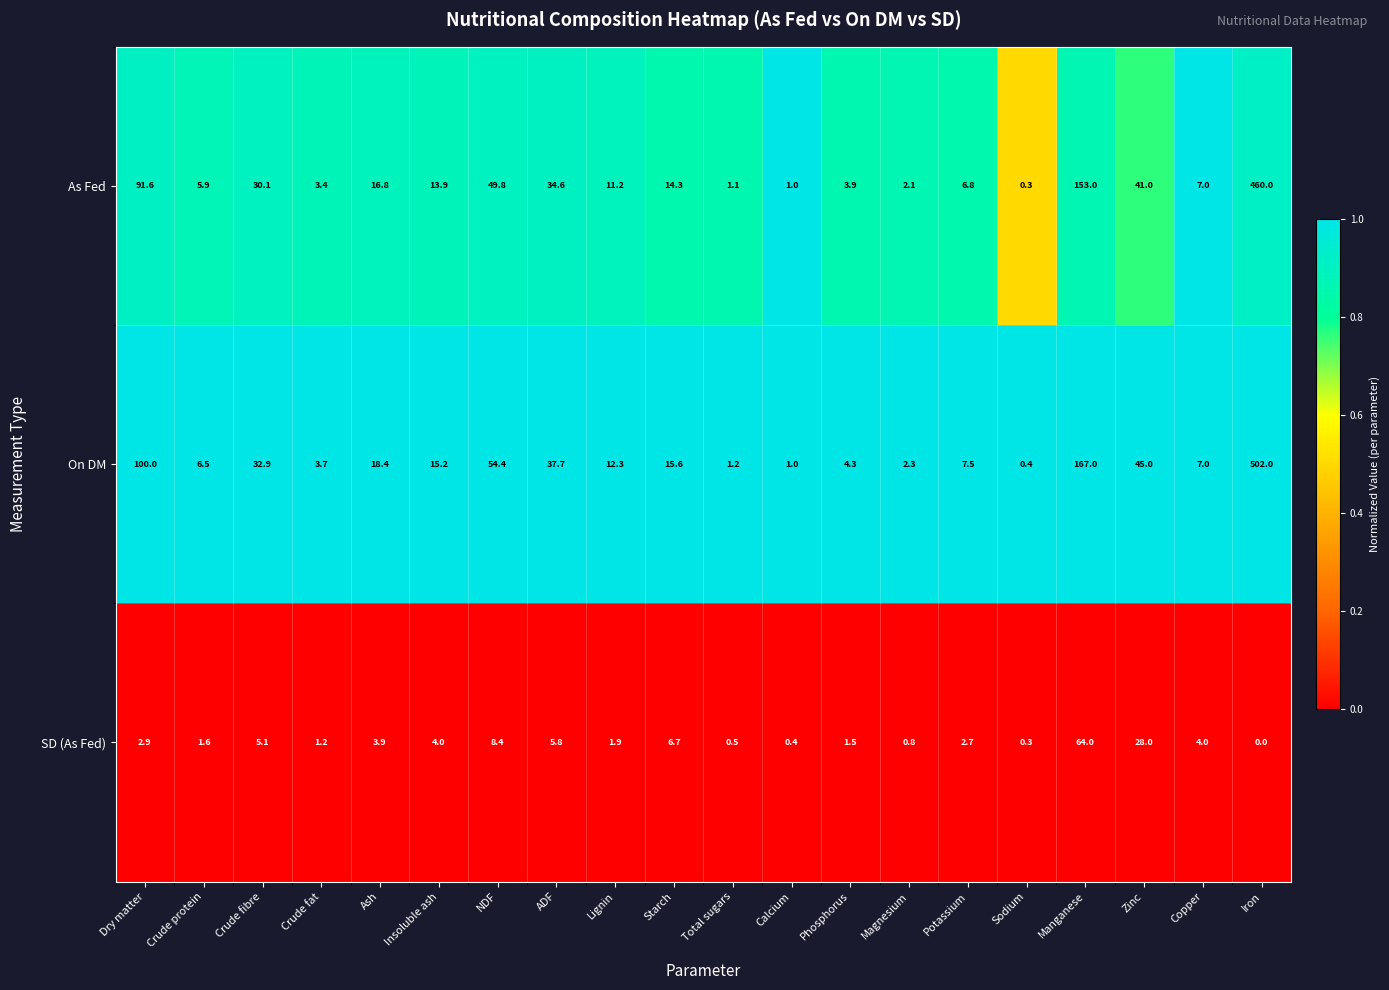

Rank the categories by As Fed value from lowest to highest.

Sodium, Calcium, Total sugars, Magnesium, Crude fat, Phosphorus, Crude protein, Potassium, Copper, Lignin, Insoluble ash, Starch, Ash, Crude fibre, ADF, Zinc, NDF, Dry matter, Manganese, Iron